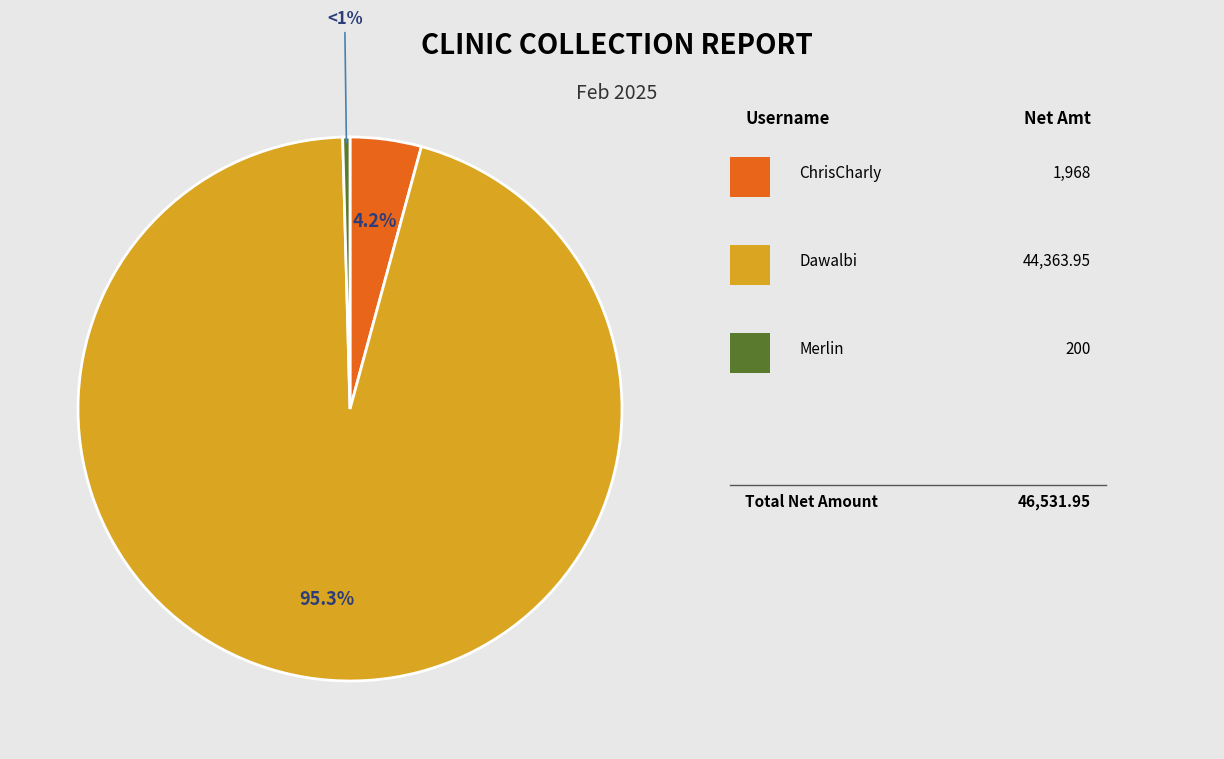

How many segments does this pie chart have?

3